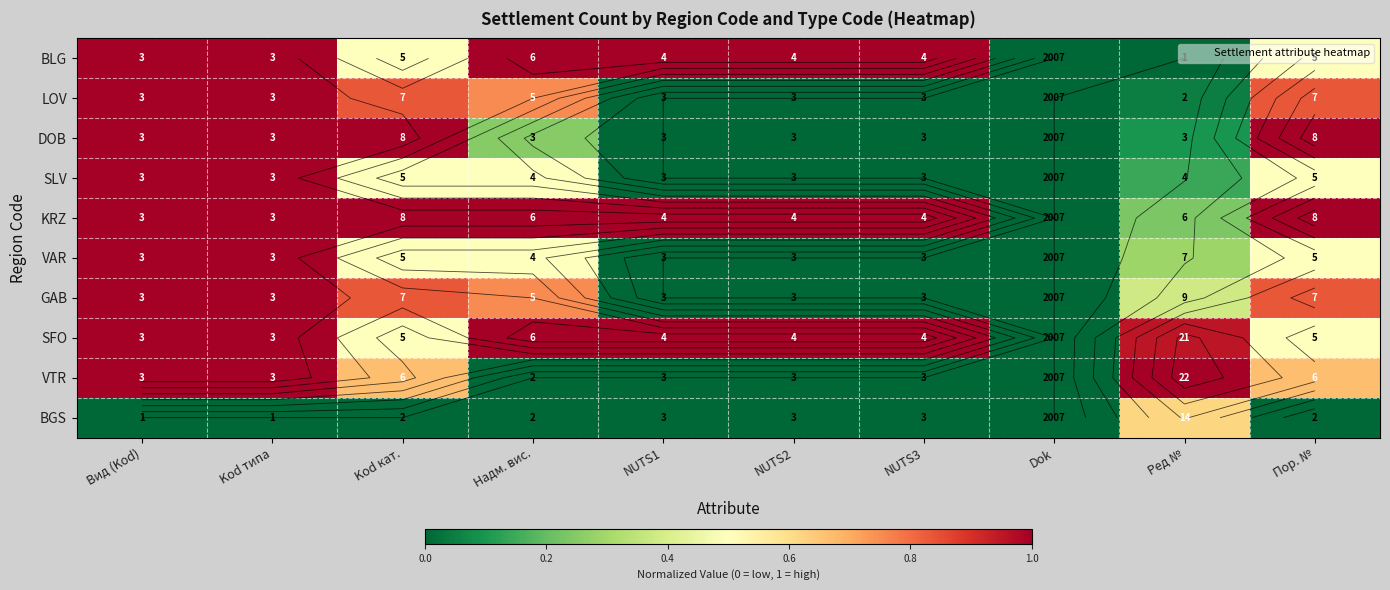

What is the difference between the maximum and second lowest values in the KRZ series?

0.8